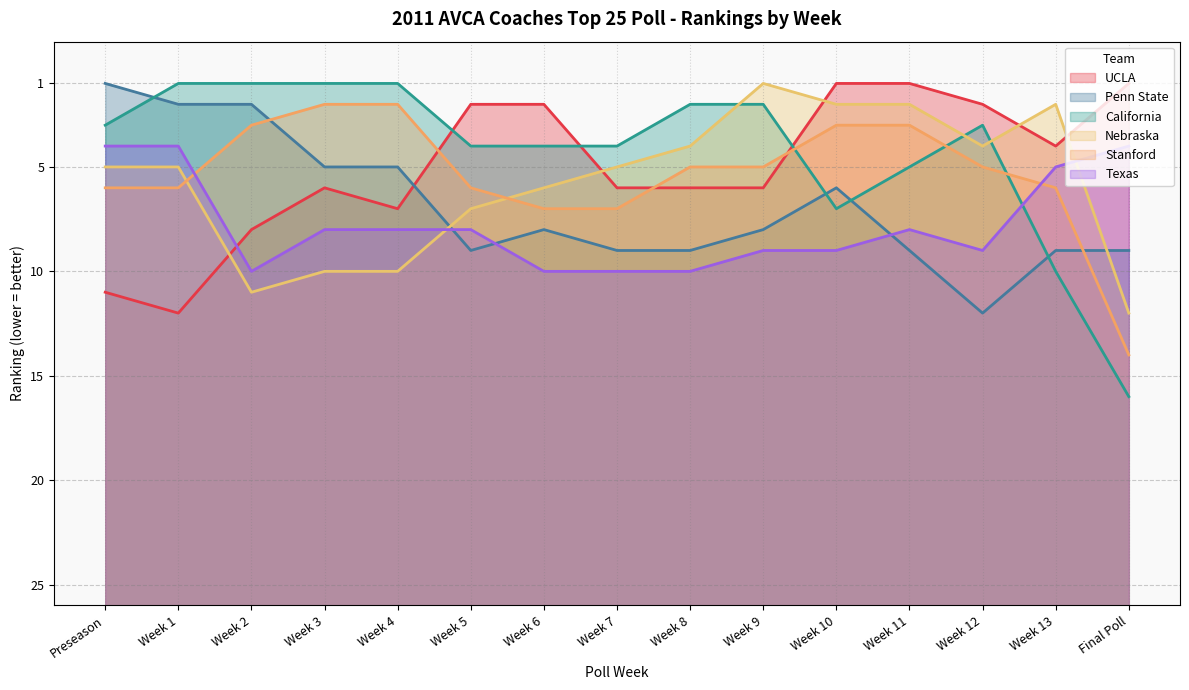

Count the number of categories in the chart.

15